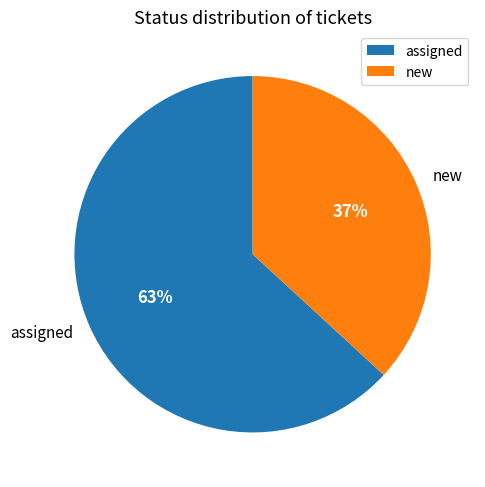

Is there a majority slice in this chart?

Yes